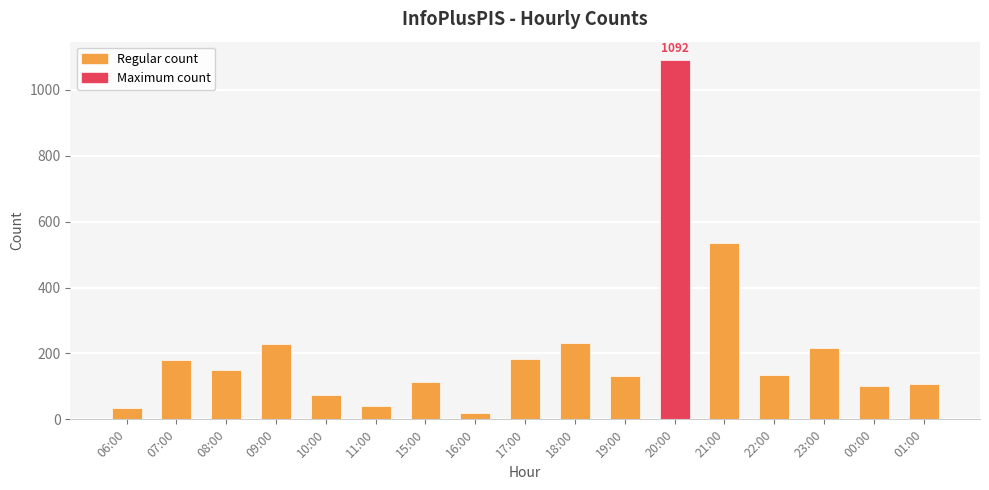

Which category has the lowest value across all series?

16:00